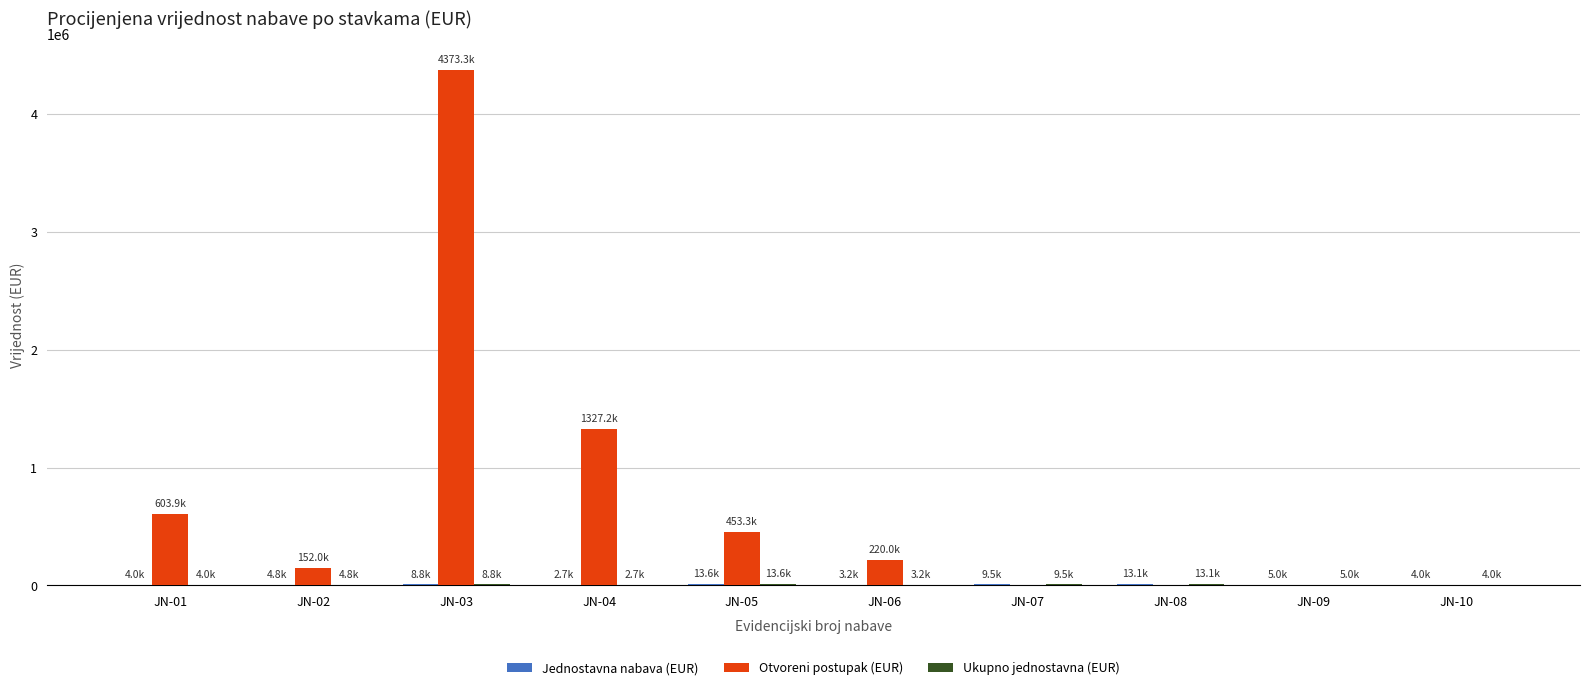

Count the number of data series in this chart.

3